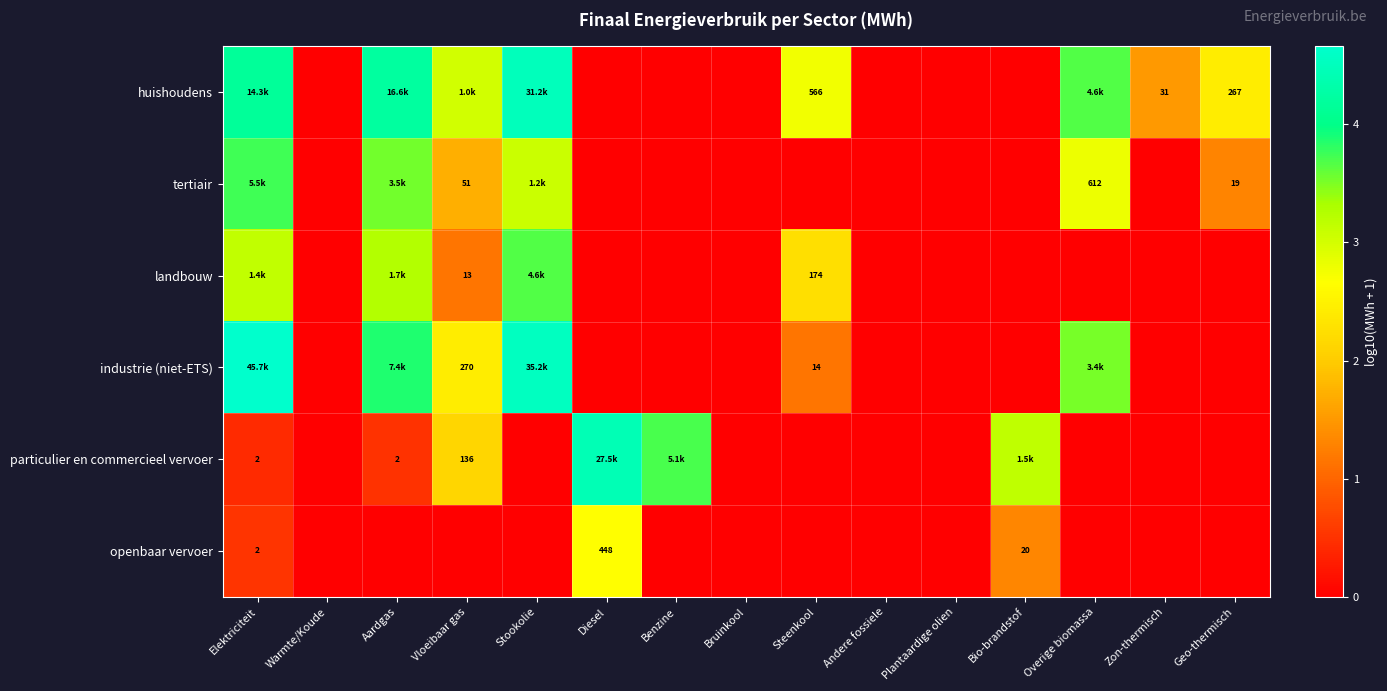

Is it true that tertiair equals 2.4 at Benzine?

False